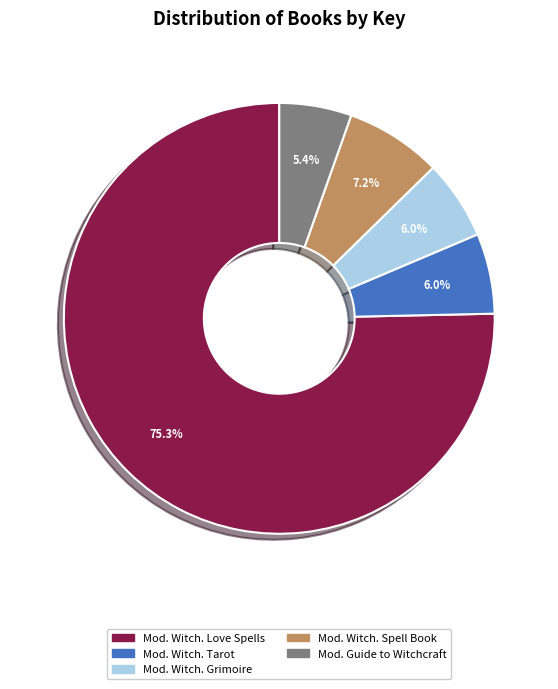

Count the number of slices in the pie.

5